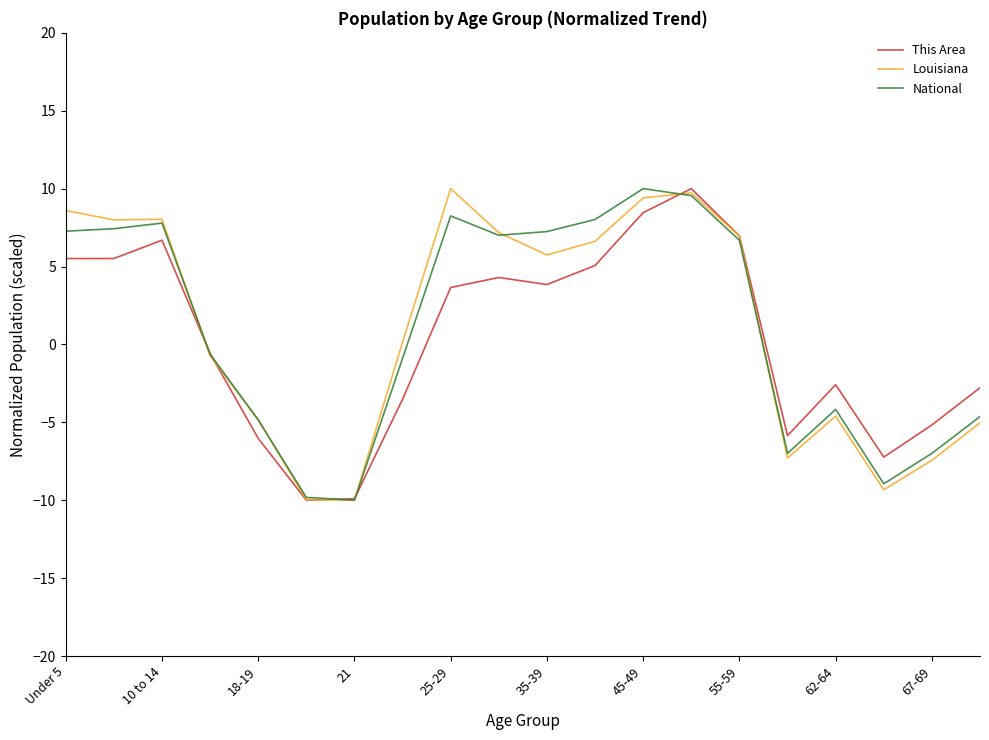

What is the minimum value for Louisiana?

-10.0